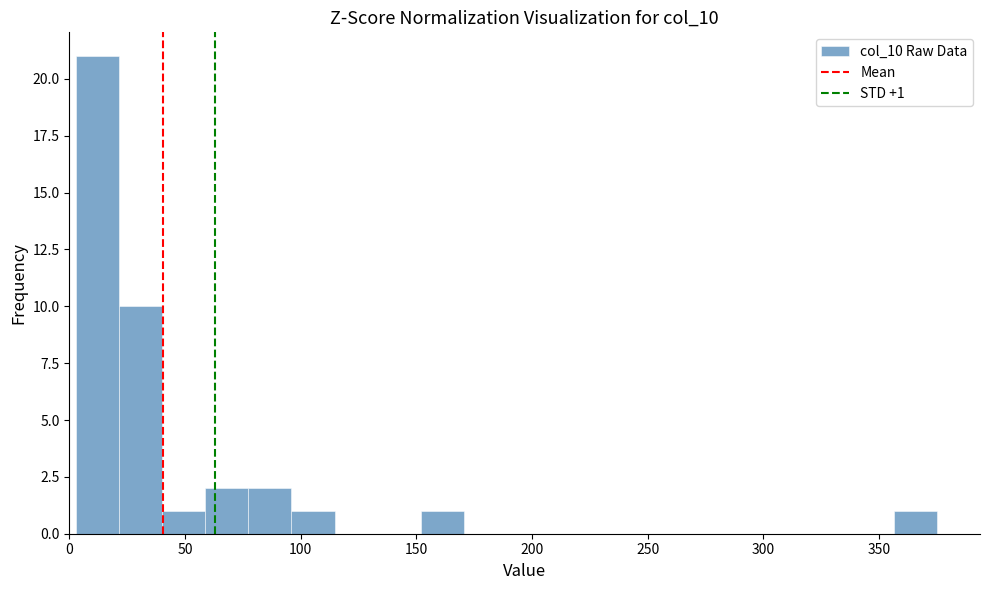

Read against the x-axis, roughly where is the centre of the tallest bar?

10